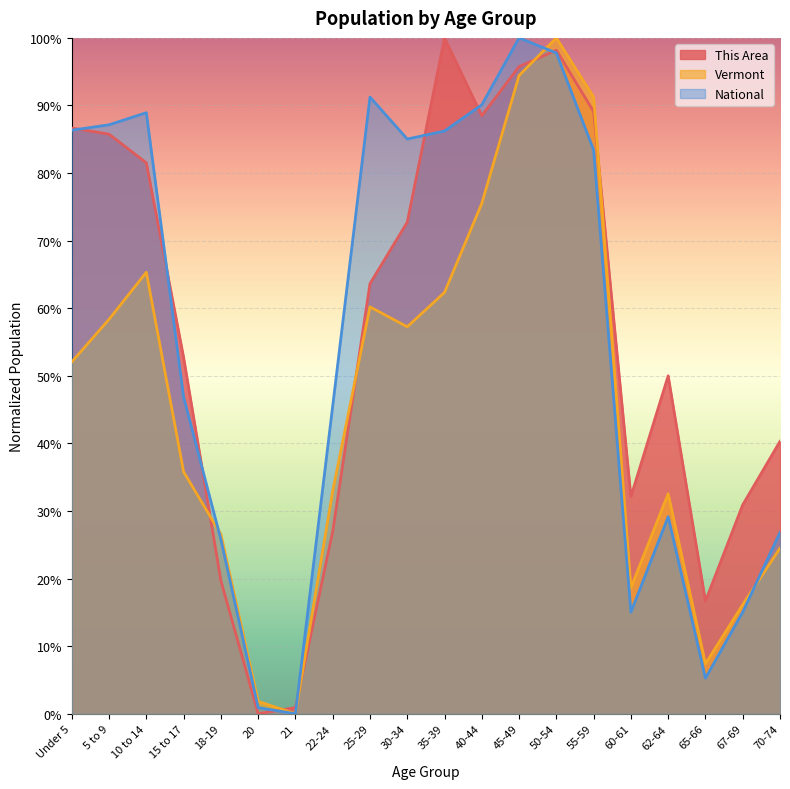

Between 18-19 and 35-39, which series saw the biggest shift?

This Area